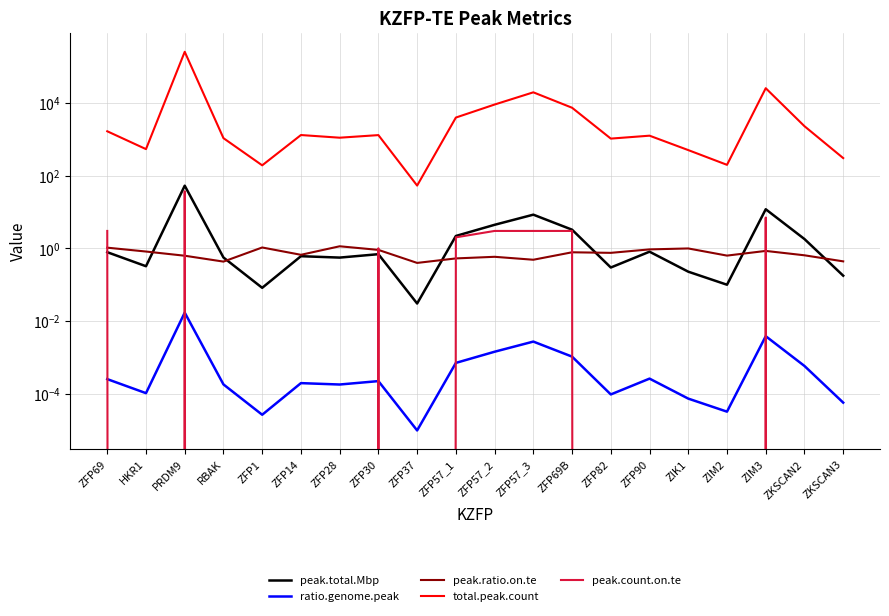

Is the value of peak.ratio.on.te at ZFP1 greater than the value of ratio.genome.peak at ZFP57_3?

Yes